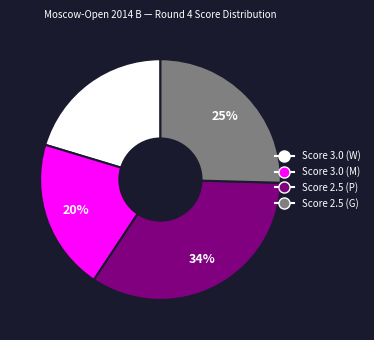

Is there a majority slice in this chart?

No